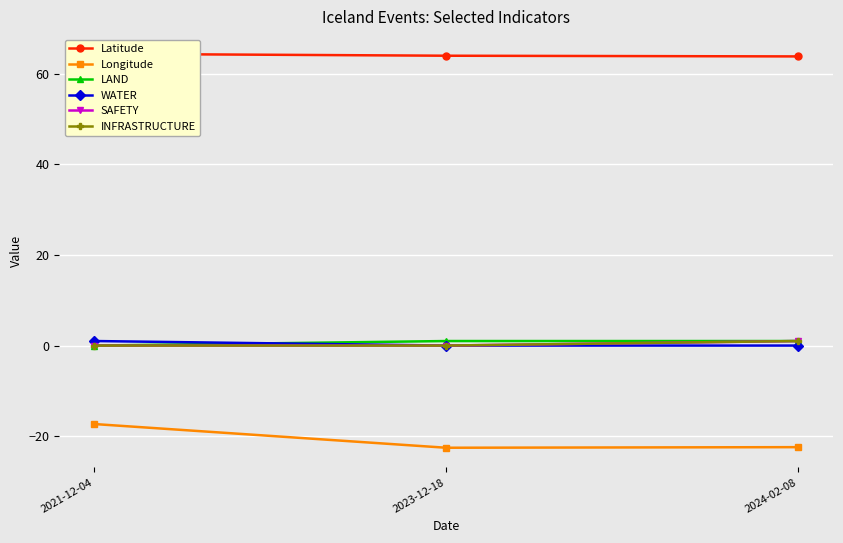

What is the value of the SAFETY point at the 3rd from the left?

1.0